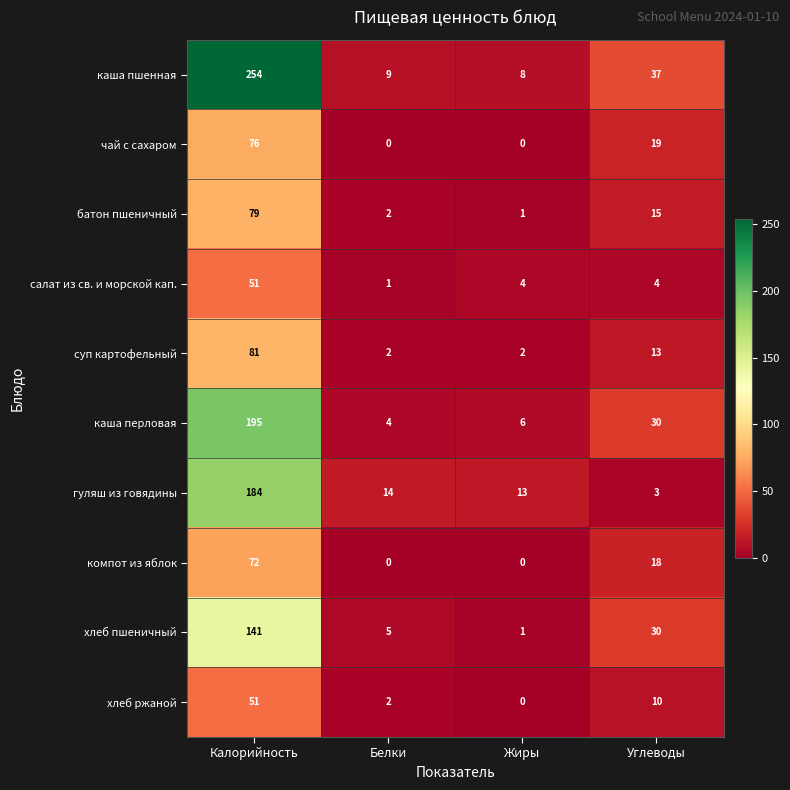

True or false: гуляш из говядины has a value of 9 at Белки.

False